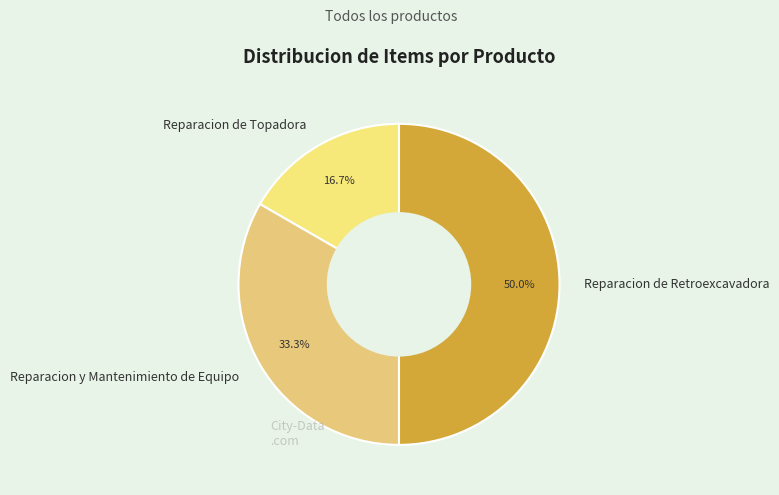

Which has a higher value, Reparacion de Retroexcavadora or Reparacion de Topadora?

Reparacion de Retroexcavadora